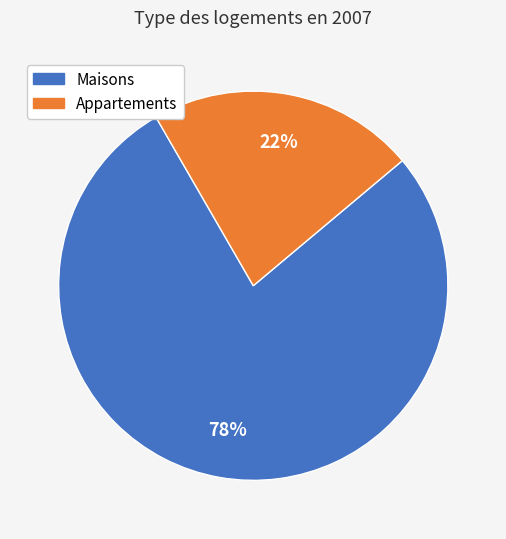

Do Maisons and Appartements together represent more than half of the pie?

Yes